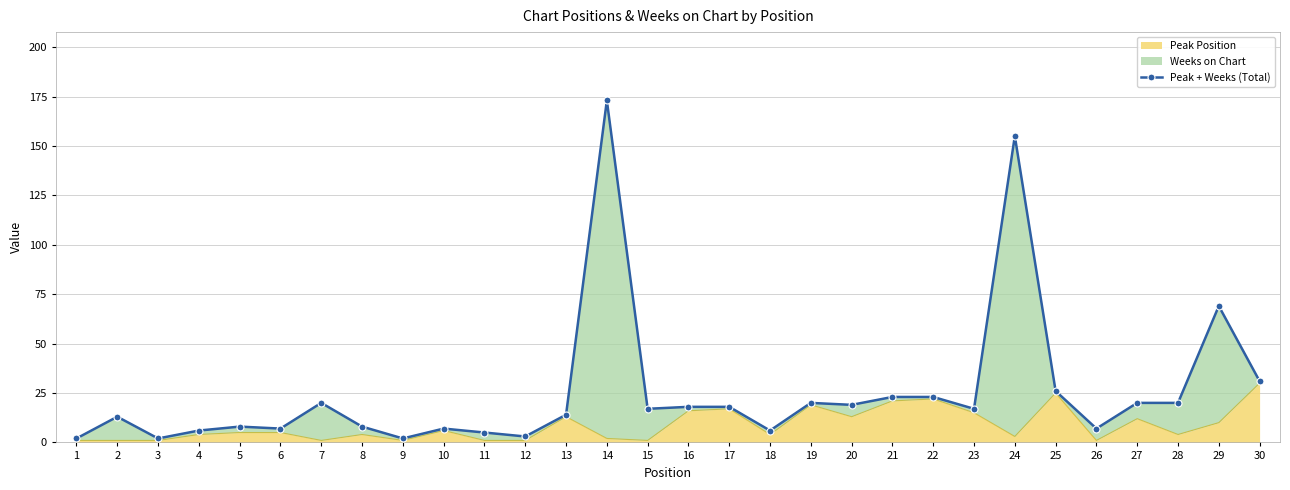

What is the value of the 7th point from the left?

20